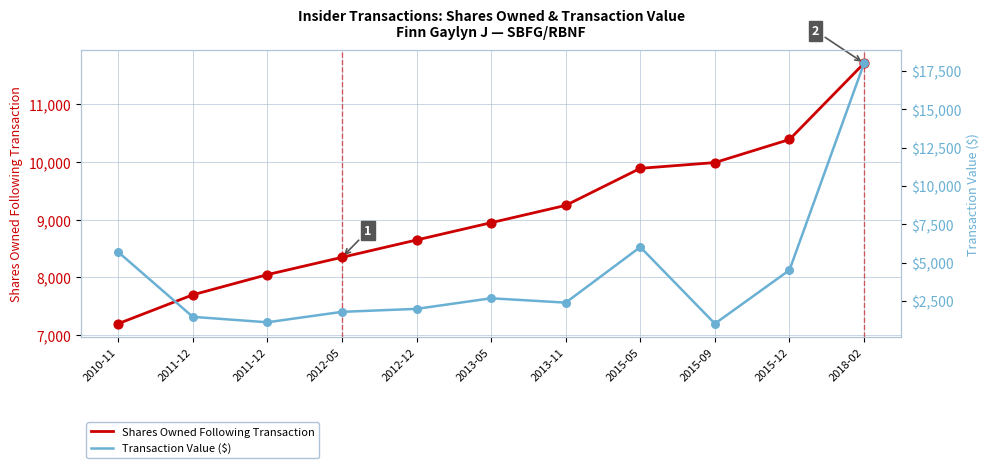

What are all the series names shown in the legend?

Shares Owned Following Transaction, Transaction Value ($)